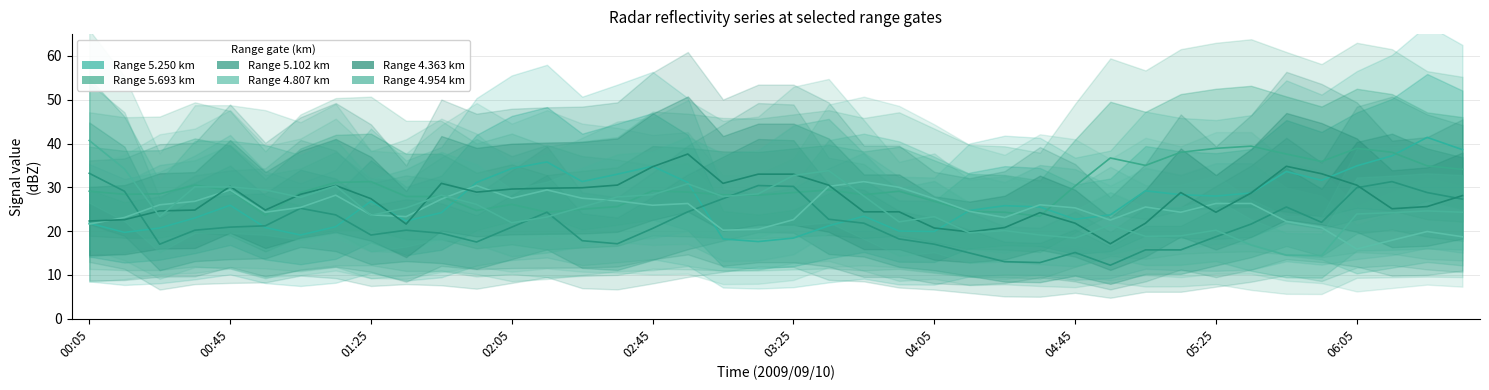

Which series has the largest total across all categories?

5.693